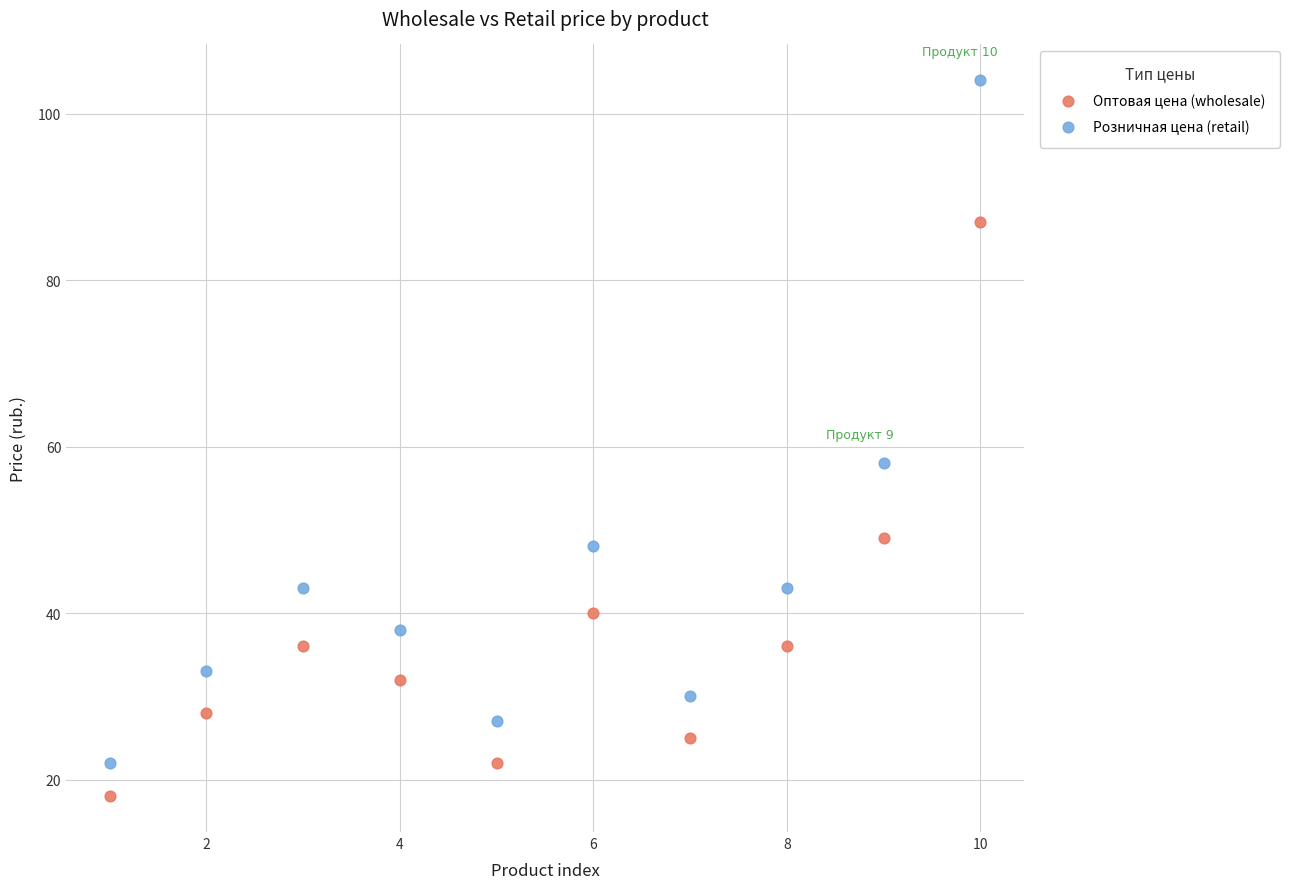

Across all series, what Y value is closest to 61?

58